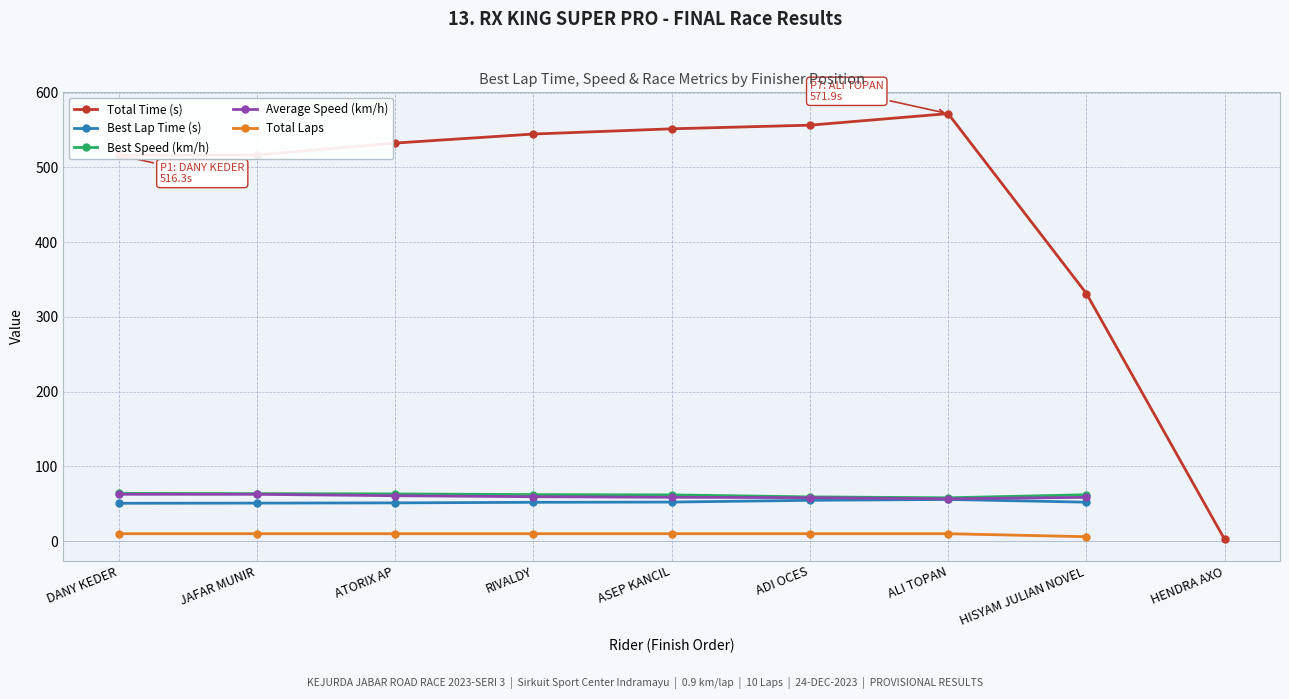

What position from the left is HISYAM JULIAN NOVEL?

8